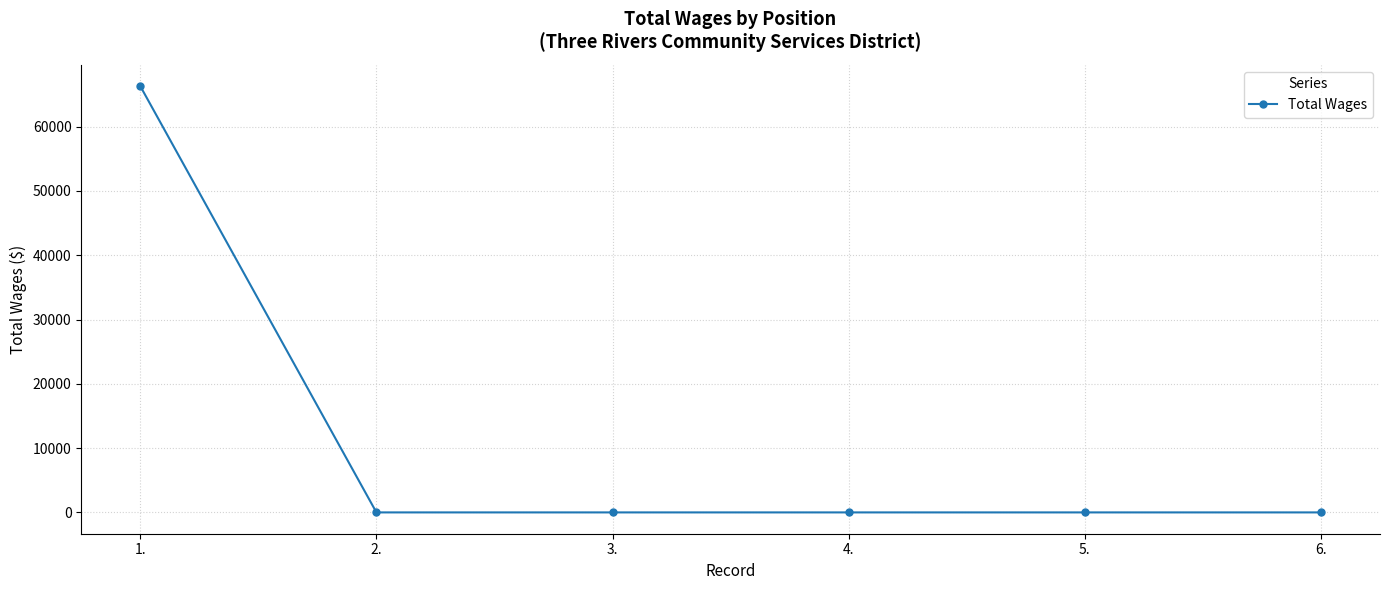

What is the difference between the maximum and minimum values?

66309